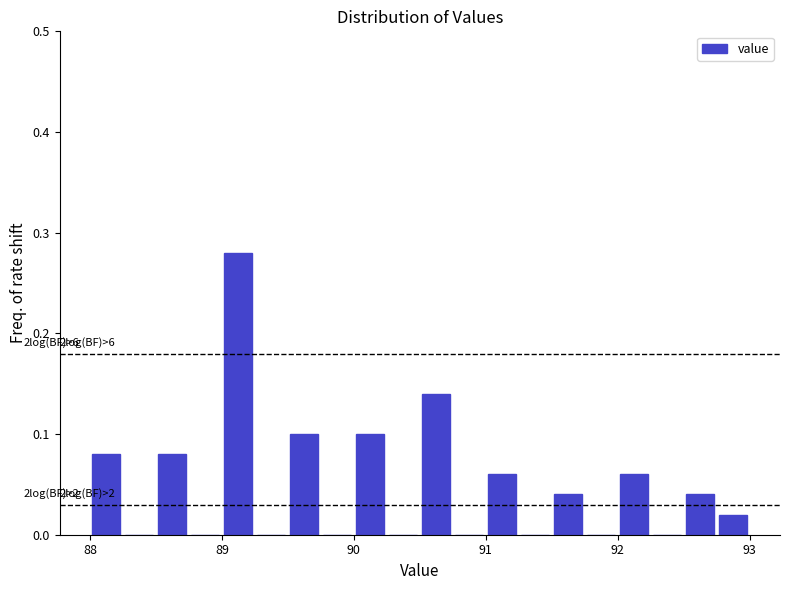

Around what value on the x-axis is the tallest bar? Give the approximate position of its centre, as read against the axis.

89.1